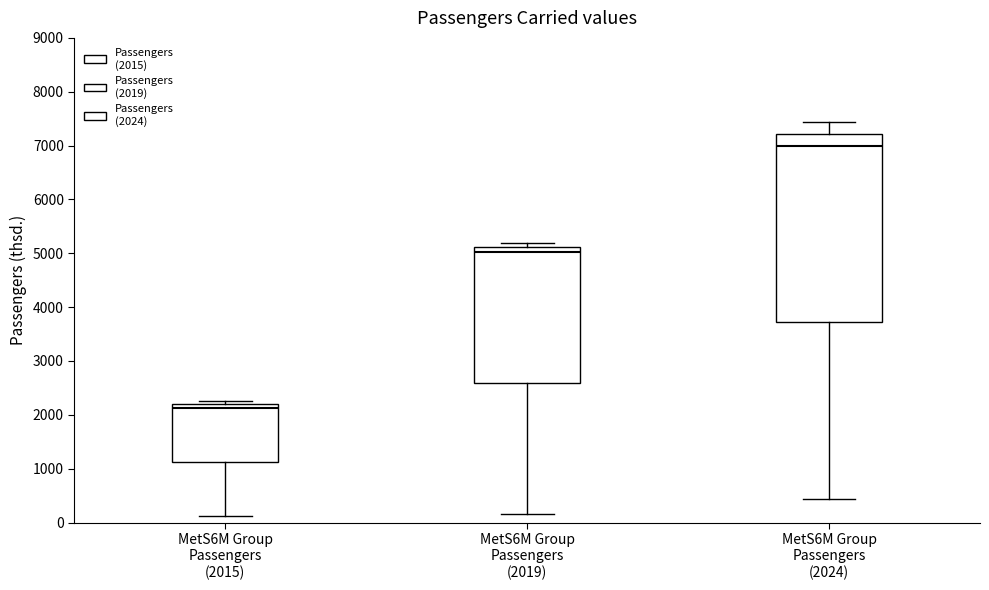

Reading left to right, read every box against the y-axis: the position of its median line, the range the box covers, and the ends of its whiskers. The values are not printed on the chart, so give them approximately, as read against the axis.

MetS6M Group Passengers (2015): median 2100, box 1100 to 2200, whiskers 100 to 2300
MetS6M Group Passengers (2019): median 5000, box 2600 to 5100, whiskers 200 to 5200
MetS6M Group Passengers (2024): median 7000, box 3700 to 7200, whiskers 400 to 7400